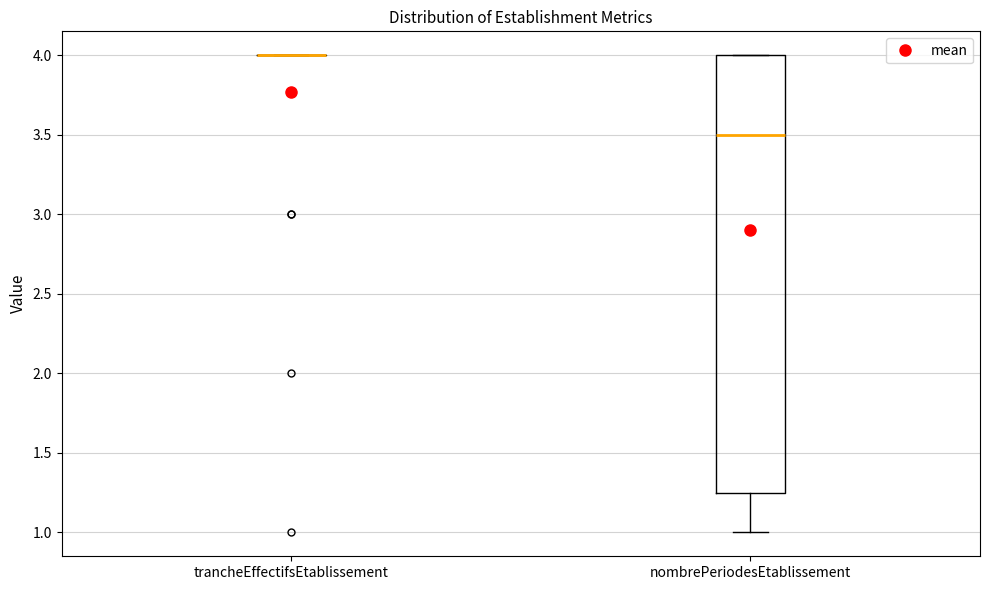

Reading left to right, read every box against the y-axis: the position of its median line, the range the box covers, and the ends of its whiskers. The values are not printed on the chart, so give them approximately, as read against the axis.

trancheEffectifsEtablissement: box collapsed to a line at 4.00, whiskers 4.00 to 4.00
nombrePeriodesEtablissement: median 3.50, box 1.25 to 4.00, whiskers 1.00 to 4.00